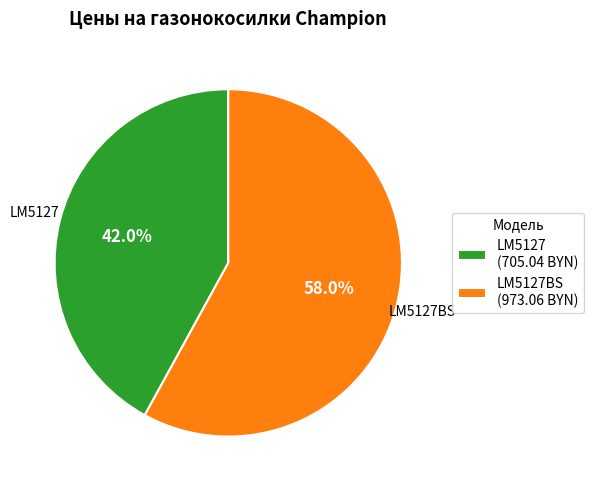

Between LM5127 (705.04 BYN) and LM5127BS (973.06 BYN), which is larger?

LM5127BS (973.06 BYN)